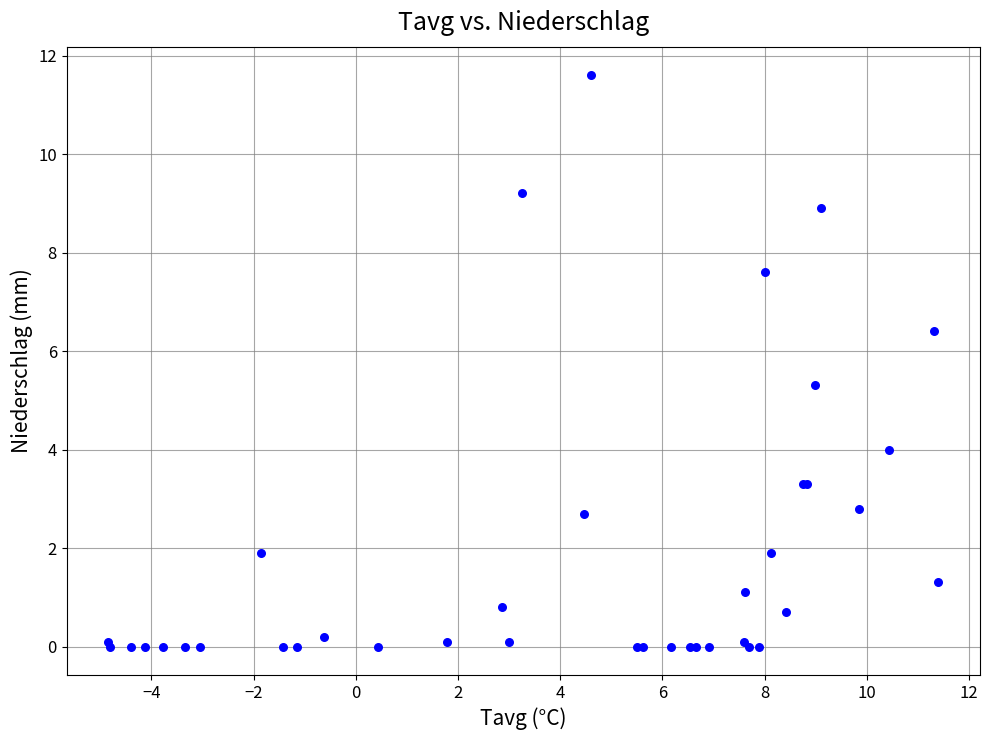

What Y value in the scatter plot is closest to 5?

5.3